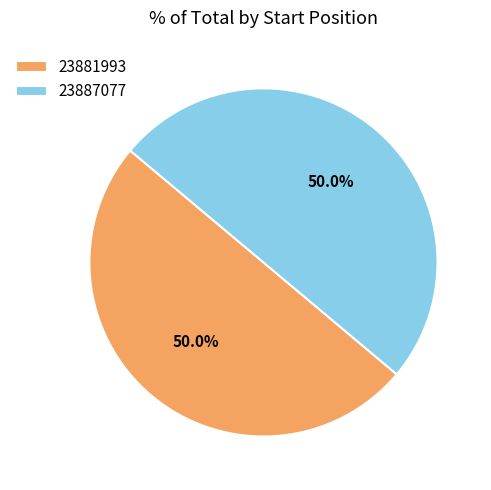

What percentage is the 23881993 slice, to the nearest percent?

50%